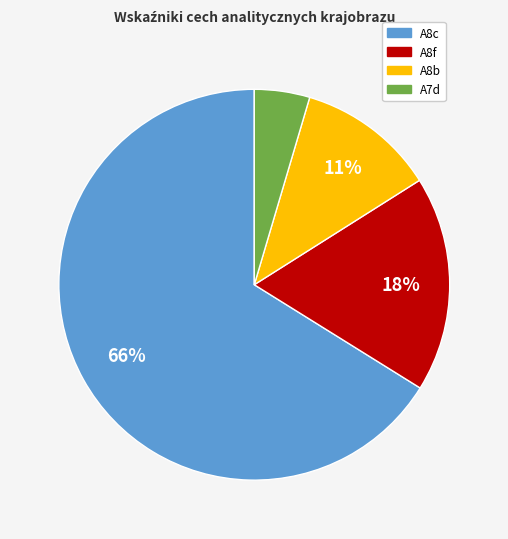

How many segments does this pie chart have?

4